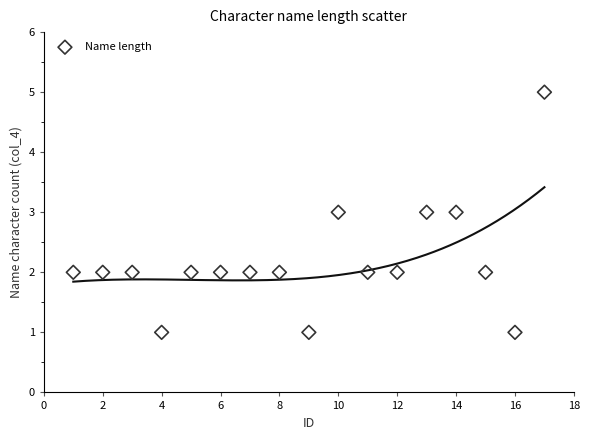

What is the range of X values (max minus min)?

16